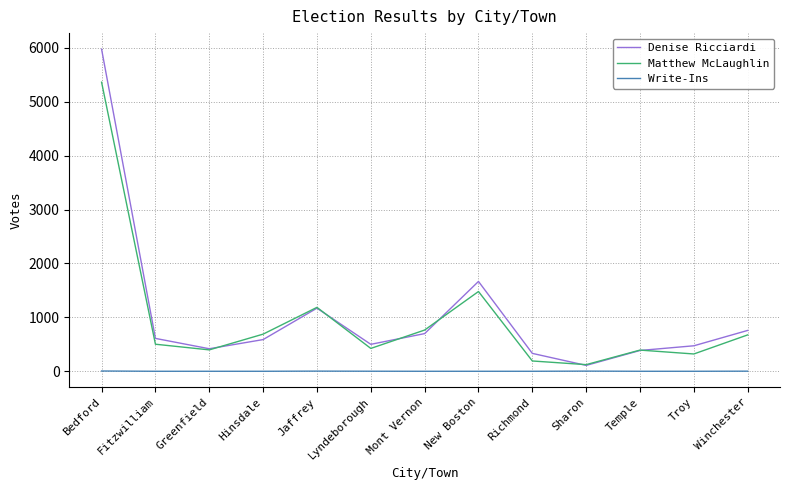

Is it true that Matthew McLaughlin equals 275 at Fitzwilliam?

False